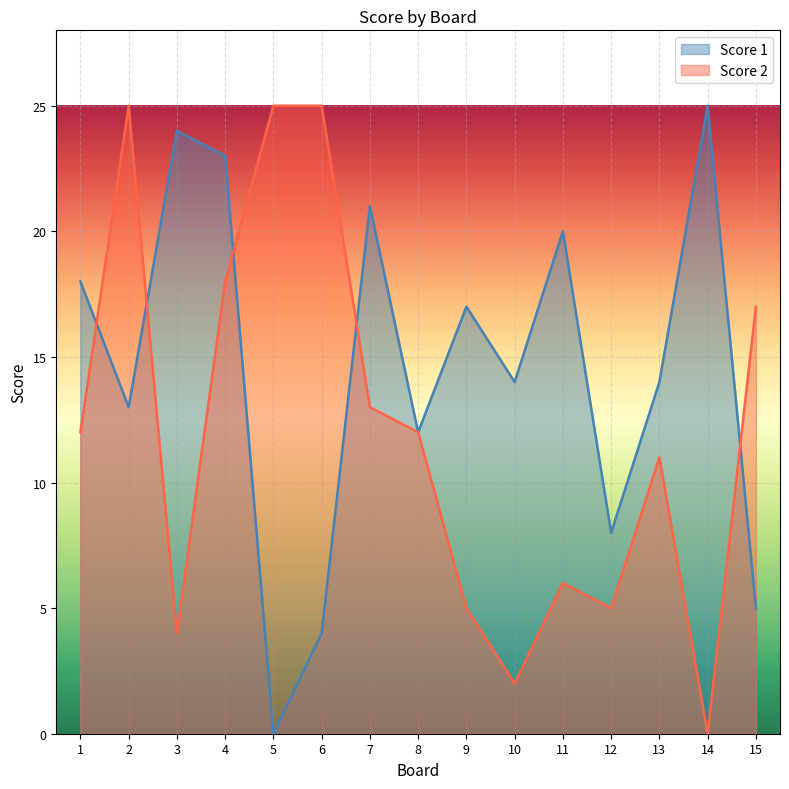

Between 2 and 4, which series saw the biggest shift?

Score 1